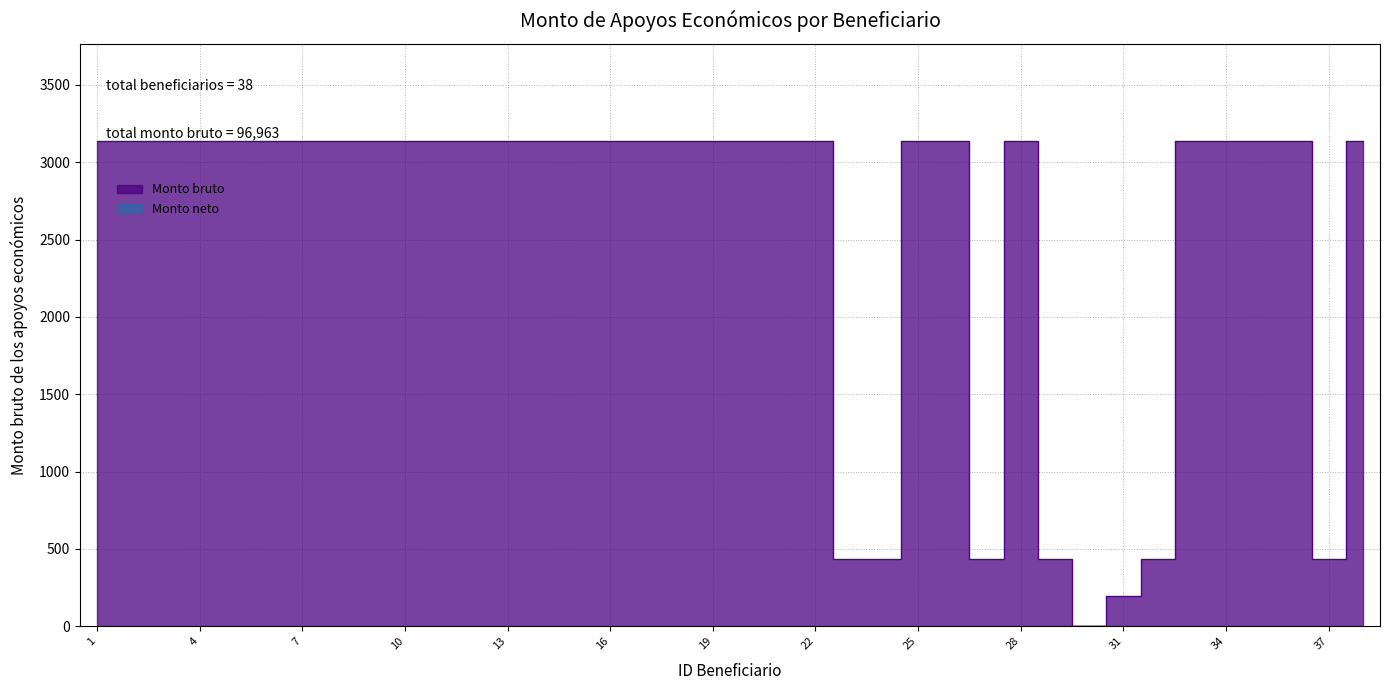

The value at 18 is 1989. True or false?

False